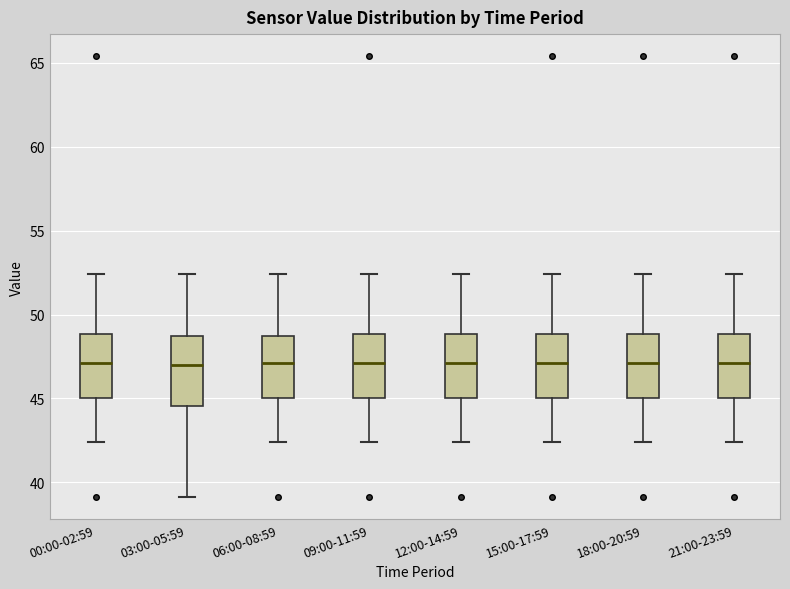

Reading left to right, transcribe this box plot: for each box, give where its median line is, the range the box spans, and where its two whiskers end, as read against the y-axis. The values are not printed on the chart, so give them approximately, as read against the axis.

00:00-02:59: median 47.0, box 45.0 to 49.0, whiskers 42.5 to 52.5
03:00-05:59: median 47.0, box 44.5 to 48.5, whiskers 39.0 to 52.5
06:00-08:59: median 47.0, box 45.0 to 48.5, whiskers 42.5 to 52.5
09:00-11:59: median 47.0, box 45.0 to 49.0, whiskers 42.5 to 52.5
12:00-14:59: median 47.0, box 45.0 to 49.0, whiskers 42.5 to 52.5
15:00-17:59: median 47.0, box 45.0 to 49.0, whiskers 42.5 to 52.5
18:00-20:59: median 47.0, box 45.0 to 49.0, whiskers 42.5 to 52.5
21:00-23:59: median 47.0, box 45.0 to 49.0, whiskers 42.5 to 52.5